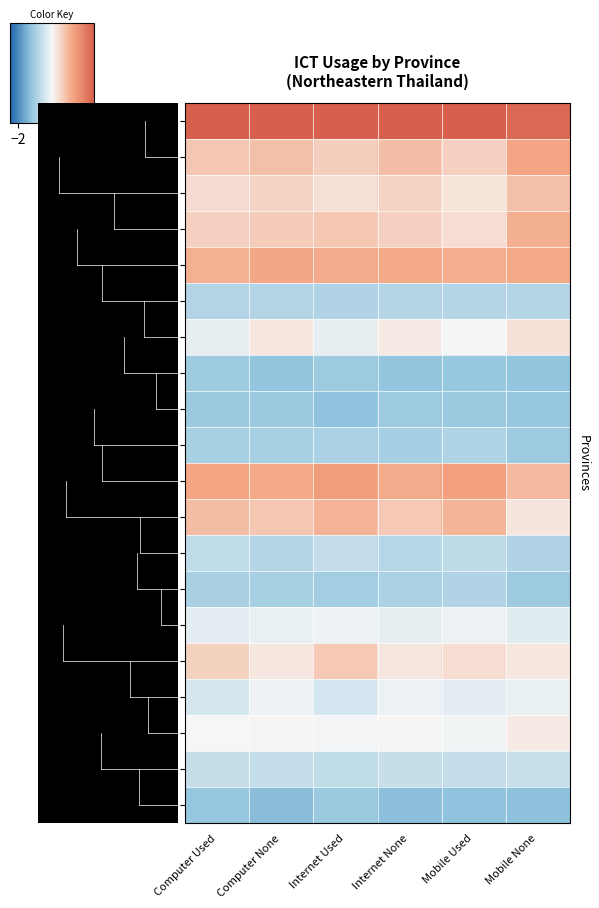

Which has a higher value, Computer None or Internet None?

Internet None